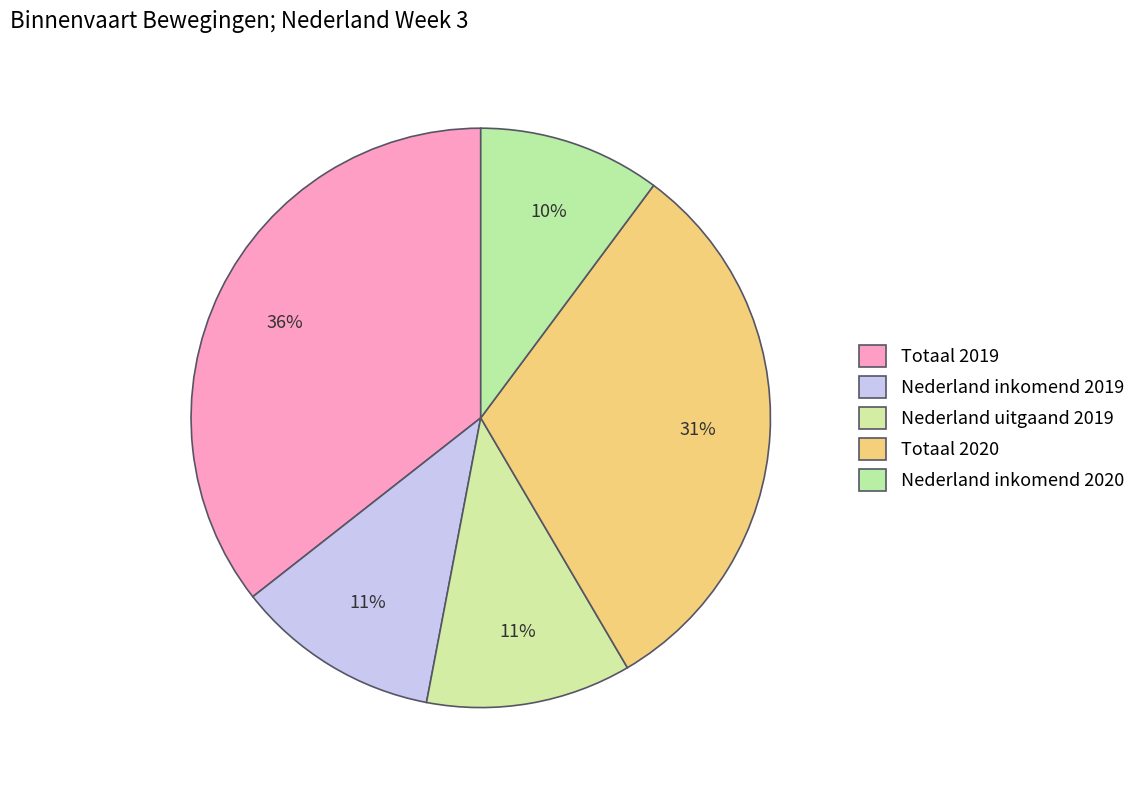

What is the change in value from Totaal 2019 to Nederland inkomend 2020?

-5690